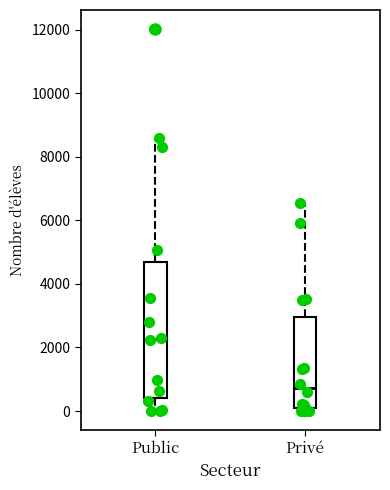

Which box is the tallest, from its lower edge to its upper edge?

Public